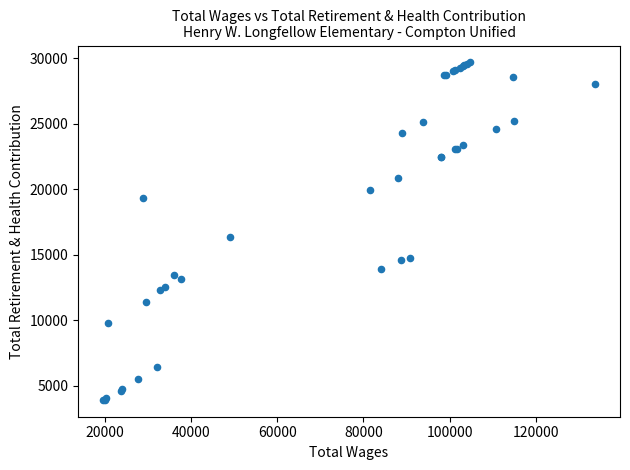

What Y value in the scatter plot is closest to 16803?

16333